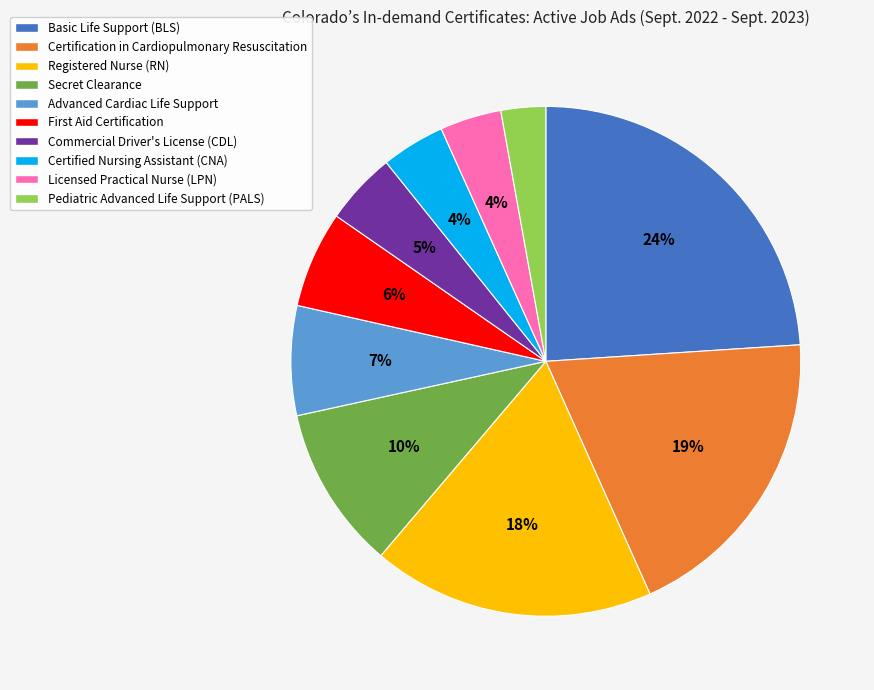

Is the sum of Pediatric Advanced Life Support (PALS) and Secret Clearance greater than half?

No